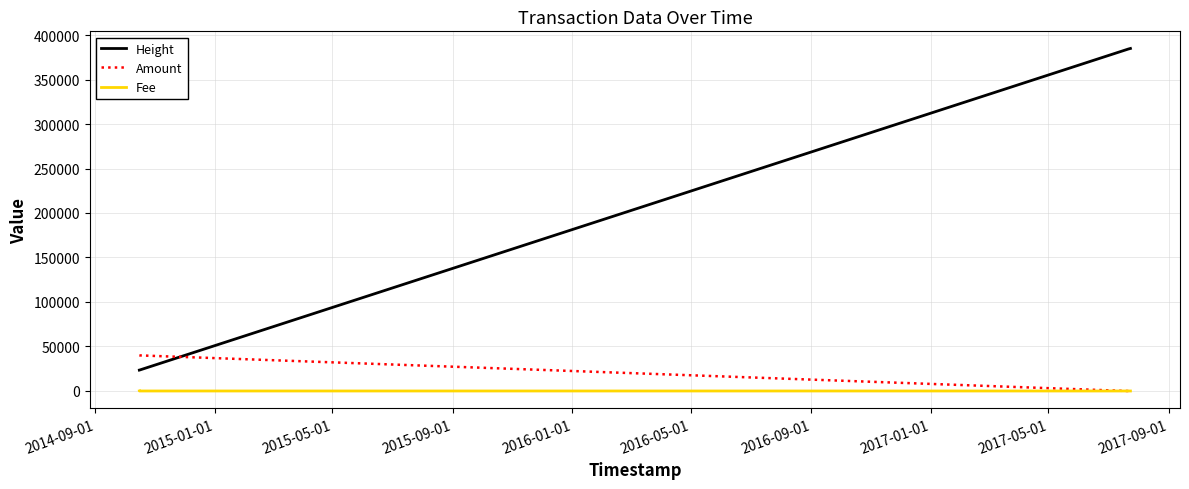

What is the highest value of the Height series?

384888